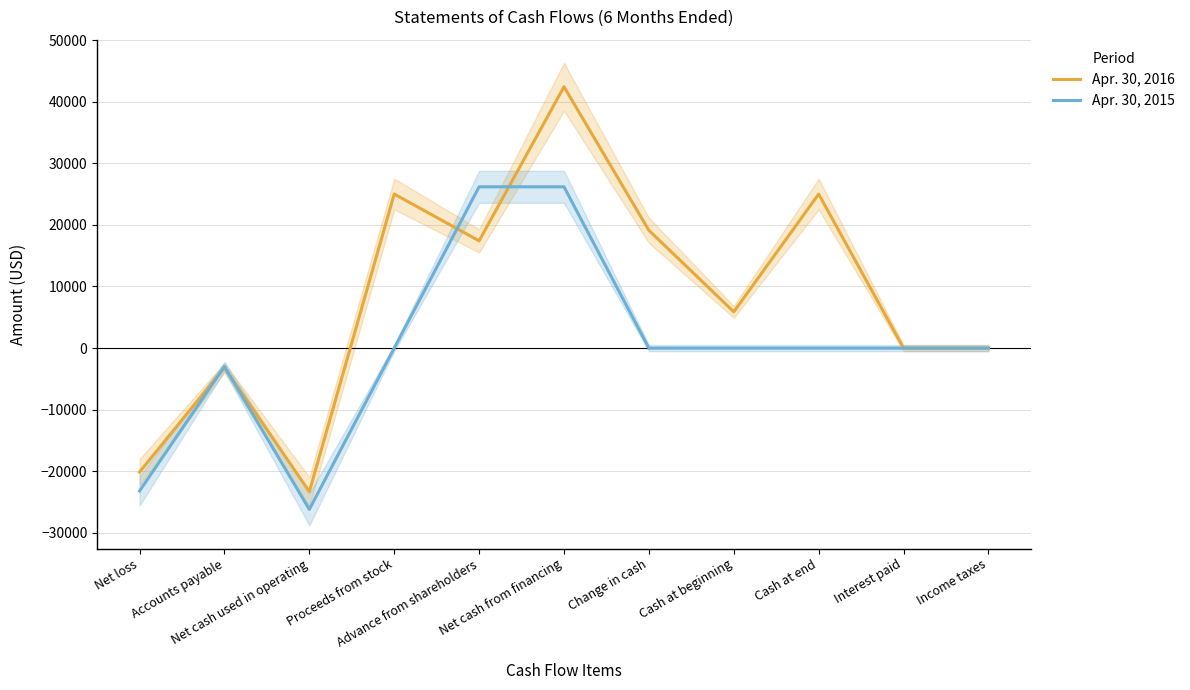

What position from the left is Accounts payable?

2